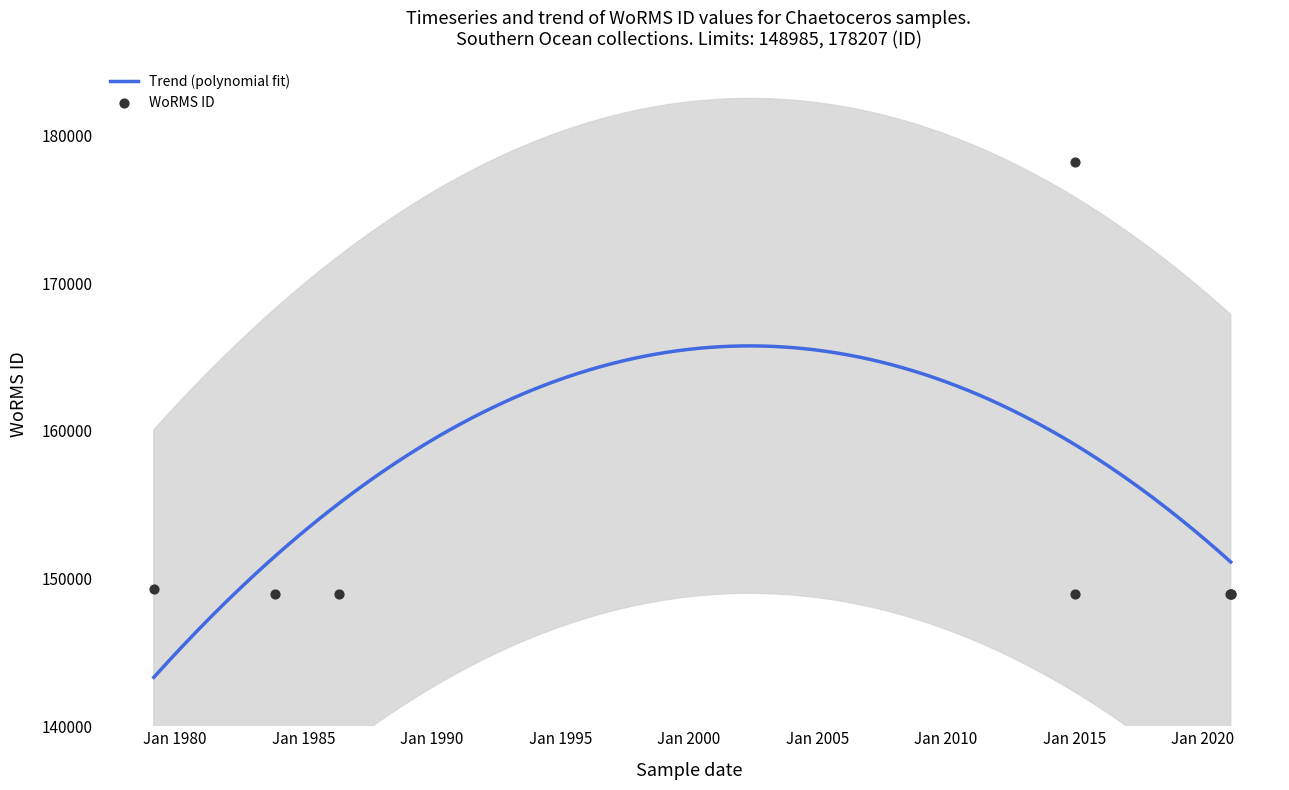

Between 23-05-1986 and 31-01-2021, which is larger?

23-05-1986